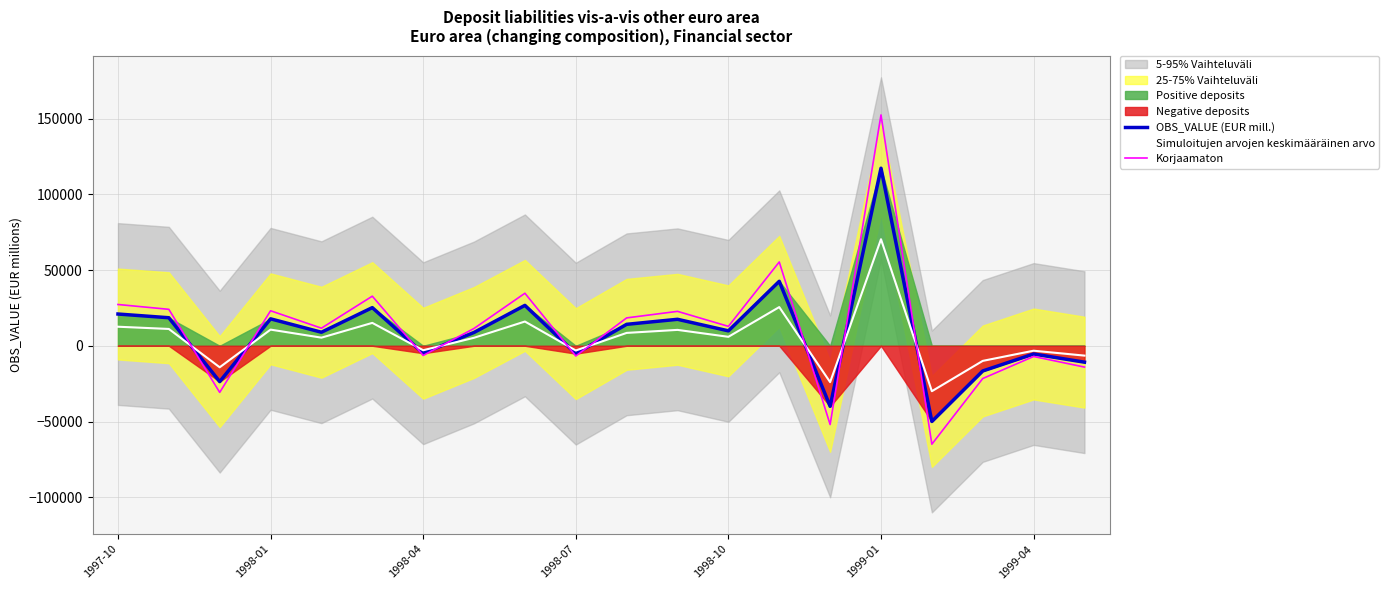

True or false: Simuloitujen arvojen keskimääräinen arvo has more than 0 points higher than both neighbors.

True